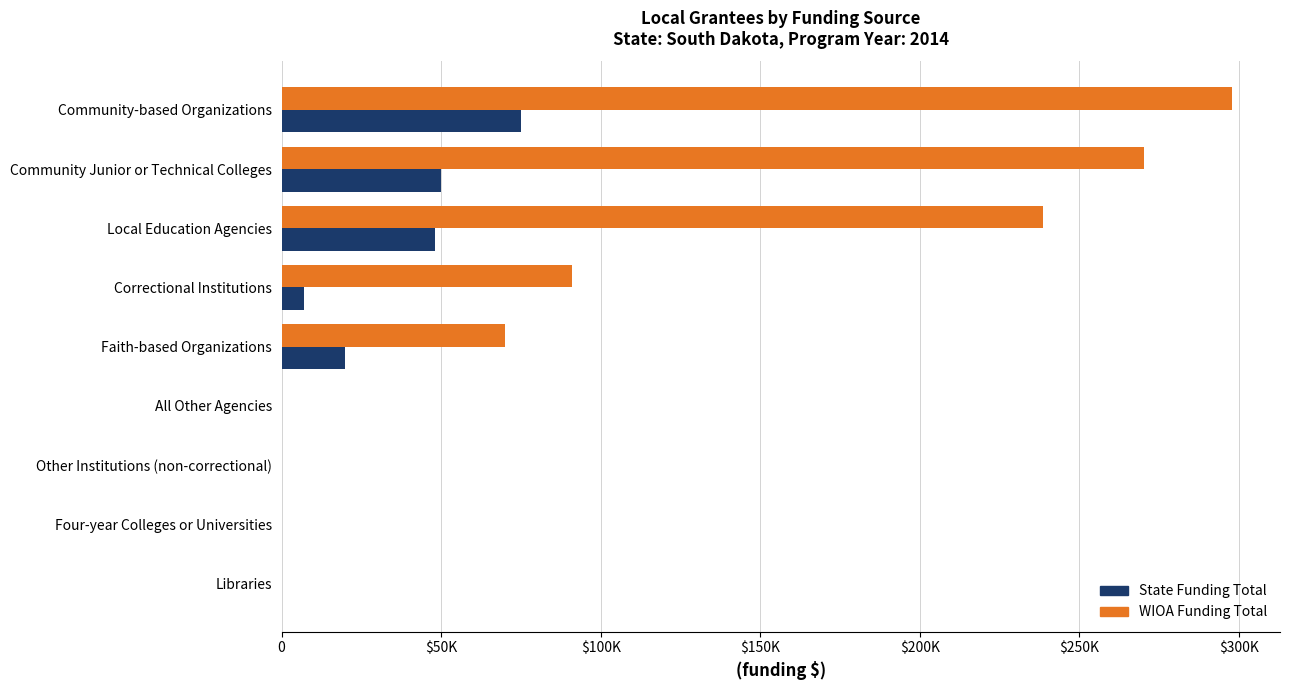

Which series has the largest total across all categories?

WIOA Funding Total